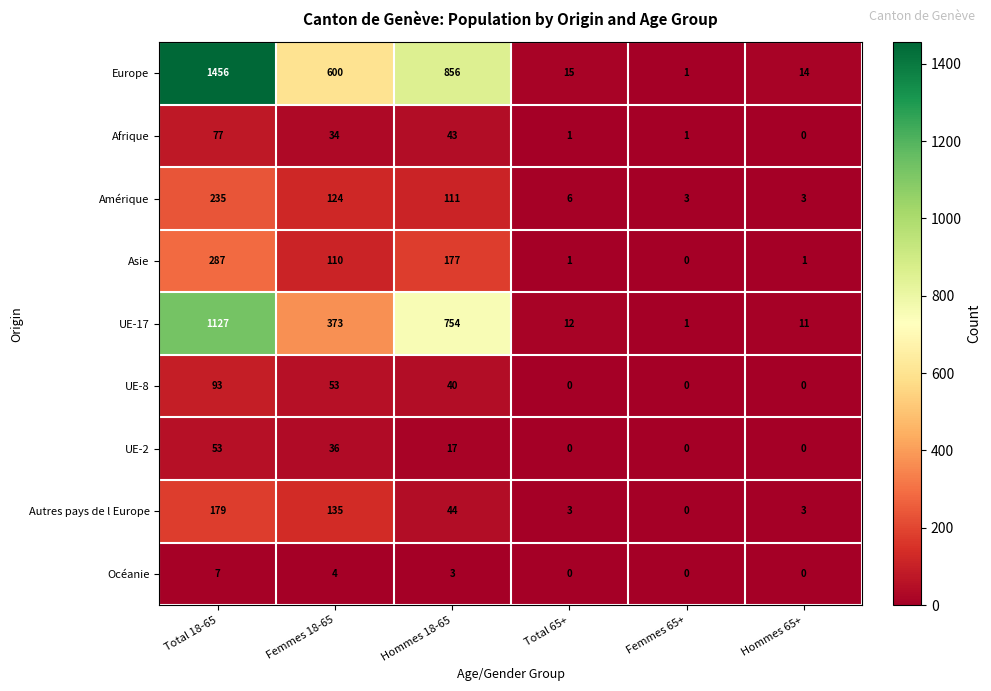

Which series changed the most between Total 18-65 and Total 65+?

Europe